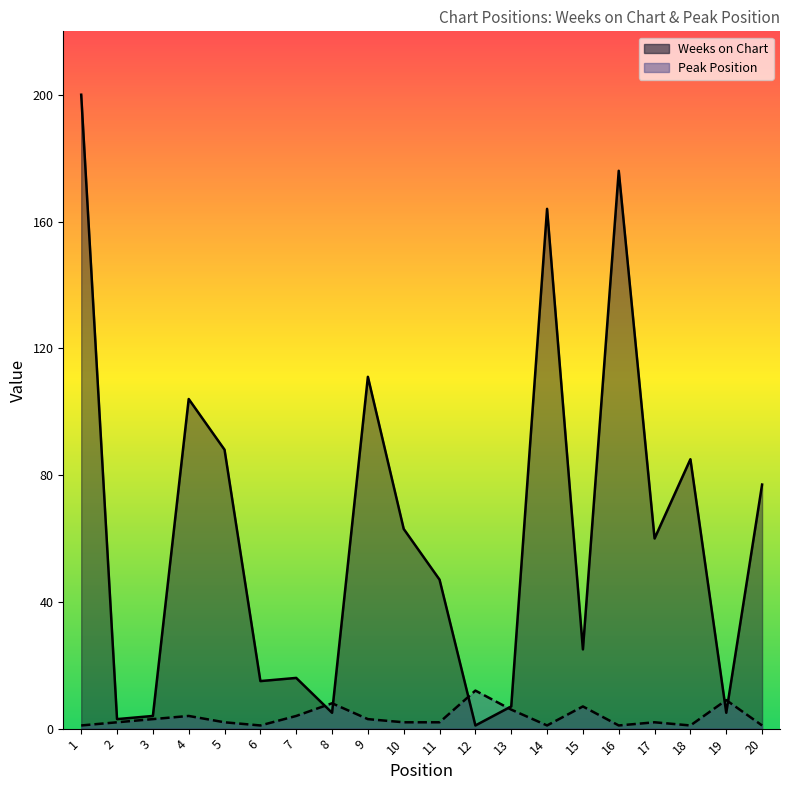

What is the total value across all series at 11?

49